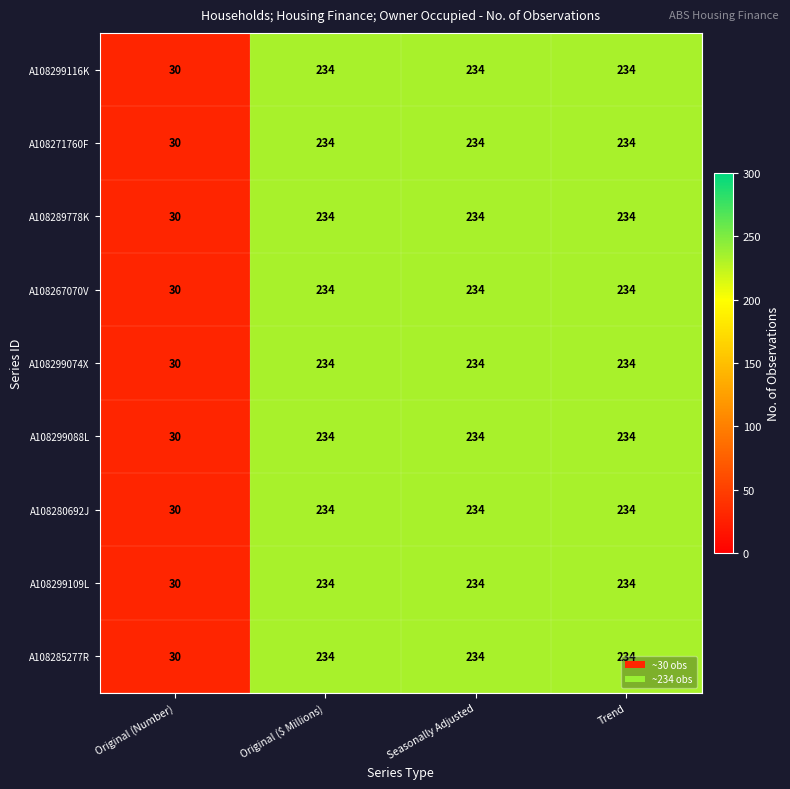

What is the sum of the A108280692J values at Original (Number) and Seasonally Adjusted?

264